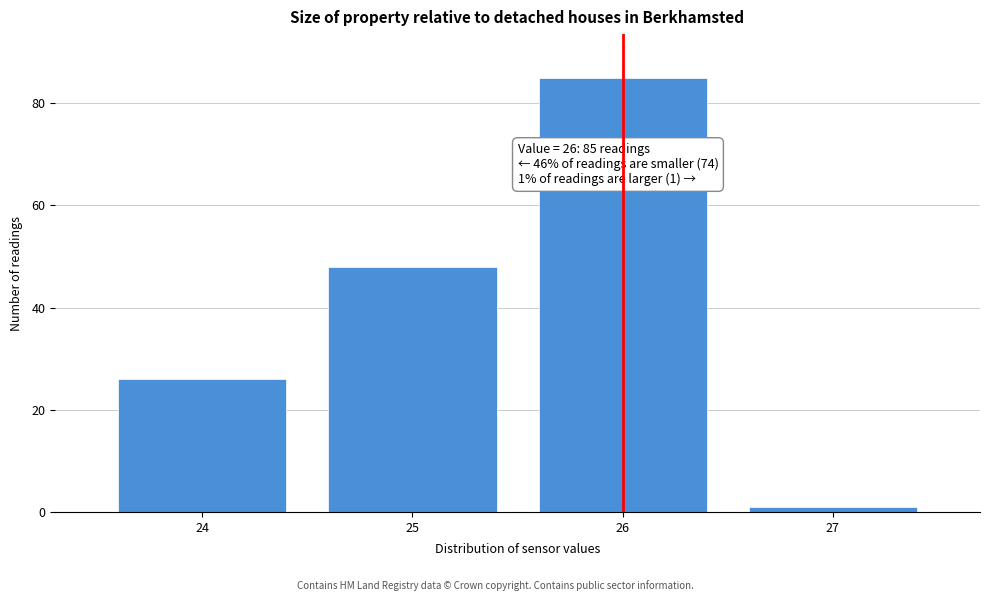

Reading left to right, what are all the values shown in this chart?

26	48	85	1